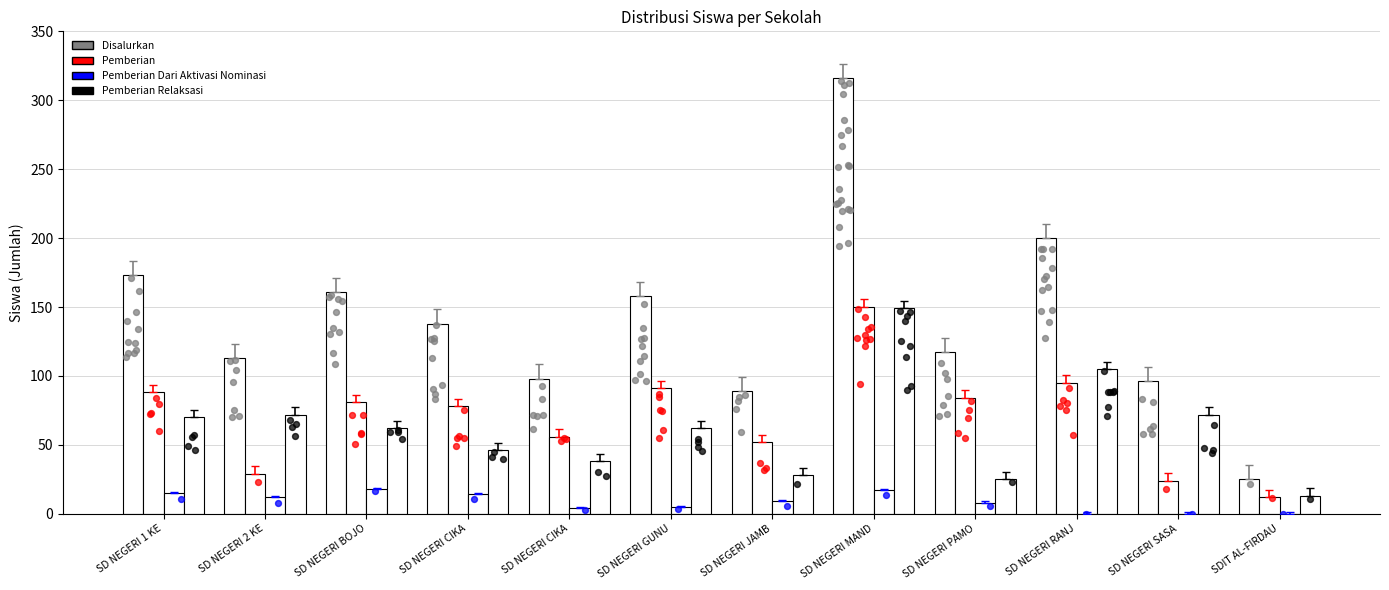

Which series reaches the minimum Y coordinate?

Pemberian Dari Aktivasi Nominasi